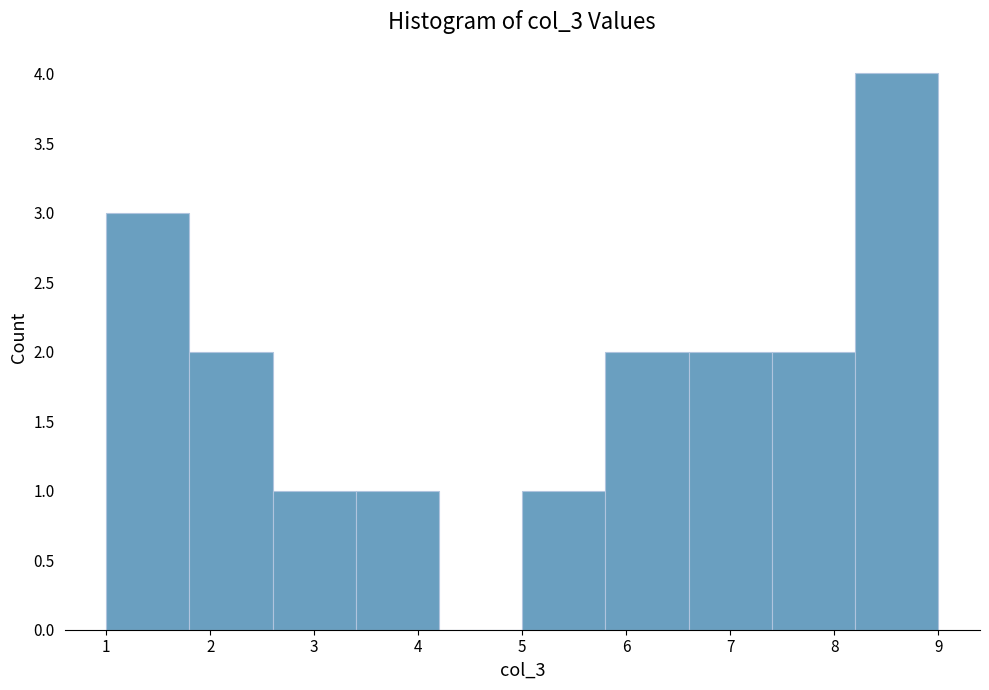

Which range on the x-axis has the tallest bar?

8.2 to 9.0